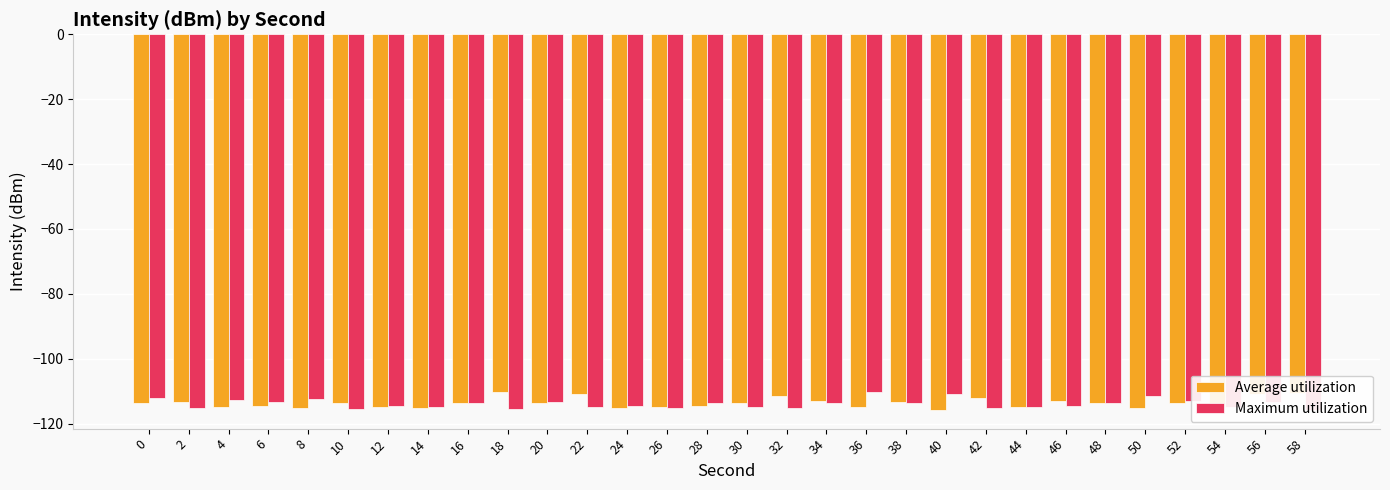

True or false: Average utilization has a value of -57.4 at 0.

False